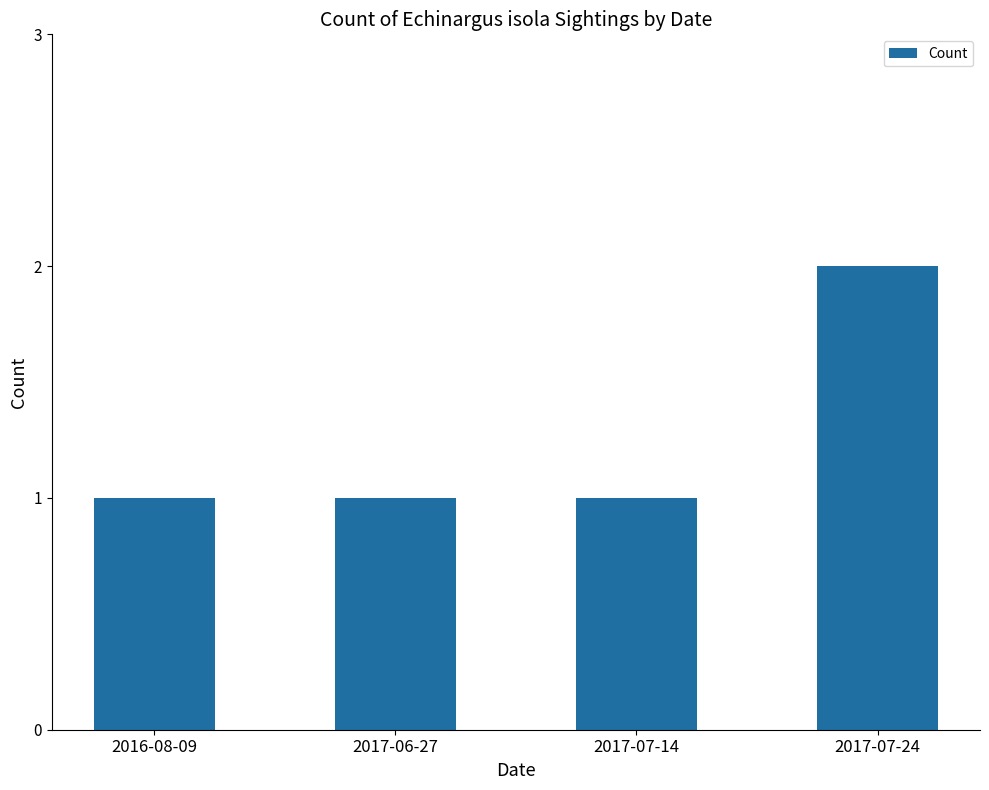

Reading right to left, list all the values displayed in this chart.

2017-07-24=2	2017-07-14=1	2017-06-27=1	2016-08-09=1